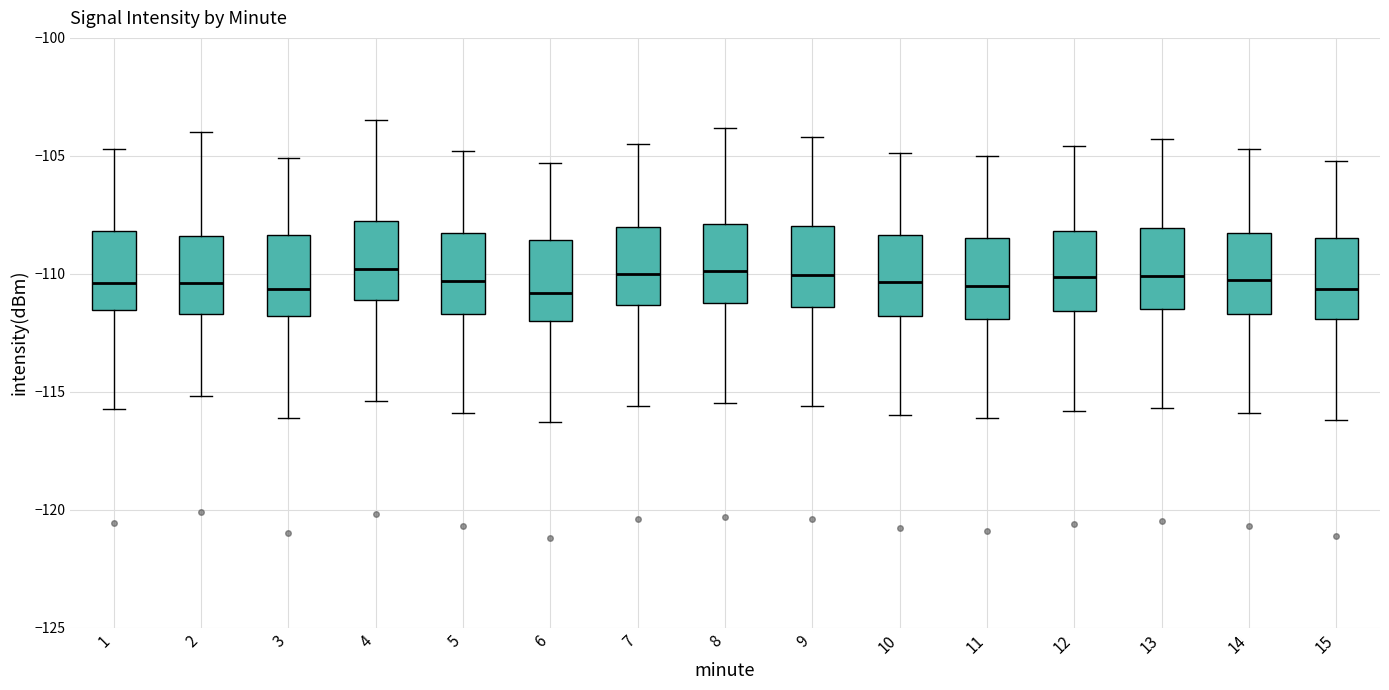

Reading left to right, read every box against the y-axis: the position of its median line, the range the box covers, and the ends of its whiskers. The values are not printed on the chart, so give them approximately, as read against the axis.

1: median -110.5, box -111.5 to -108.0, whiskers -115.5 to -104.5
2: median -110.5, box -111.5 to -108.5, whiskers -115.0 to -104.0
3: median -110.5, box -112.0 to -108.5, whiskers -116.0 to -105.0
4: median -110.0, box -111.0 to -108.0, whiskers -115.5 to -103.5
5: median -110.5, box -111.5 to -108.5, whiskers -116.0 to -105.0
6: median -111.0, box -112.0 to -108.5, whiskers -116.5 to -105.5
7: median -110.0, box -111.5 to -108.0, whiskers -115.5 to -104.5
8: median -110.0, box -111.0 to -108.0, whiskers -115.5 to -104.0
9: median -110.0, box -111.5 to -108.0, whiskers -115.5 to -104.0
10: median -110.5, box -112.0 to -108.5, whiskers -116.0 to -105.0
11: median -110.5, box -112.0 to -108.5, whiskers -116.0 to -105.0
12: median -110.0, box -111.5 to -108.0, whiskers -116.0 to -104.5
13: median -110.0, box -111.5 to -108.0, whiskers -115.5 to -104.5
14: median -110.0, box -111.5 to -108.5, whiskers -116.0 to -104.5
15: median -110.5, box -112.0 to -108.5, whiskers -116.0 to -105.0